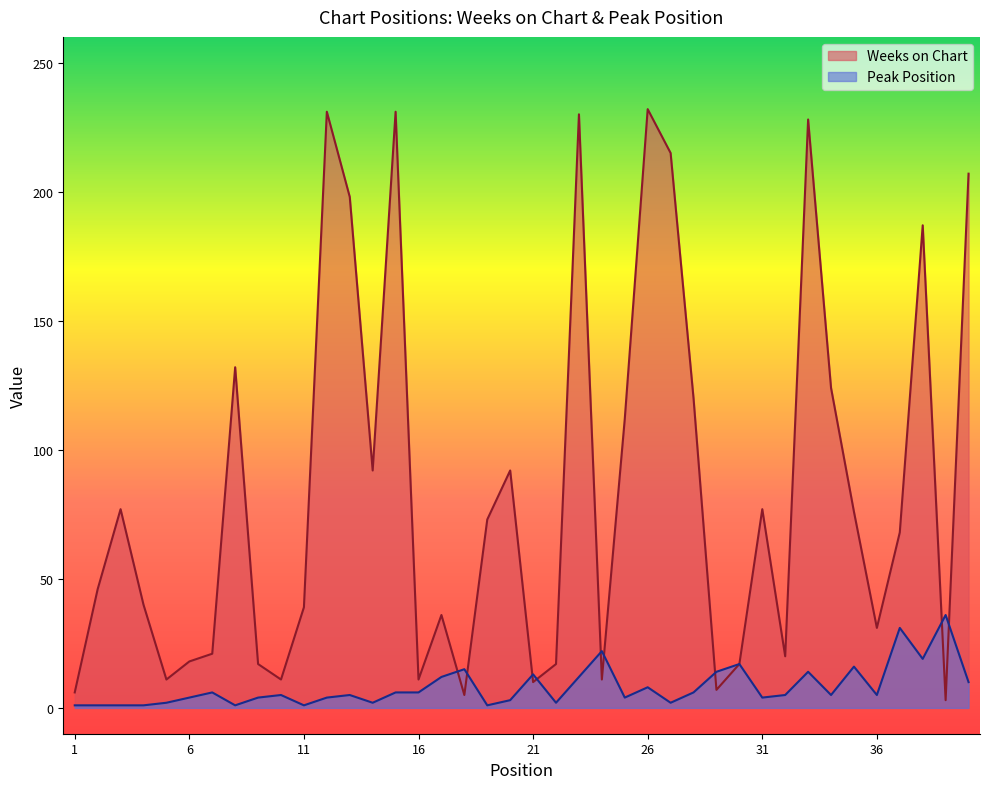

At which category is the sum across all series the highest?

23